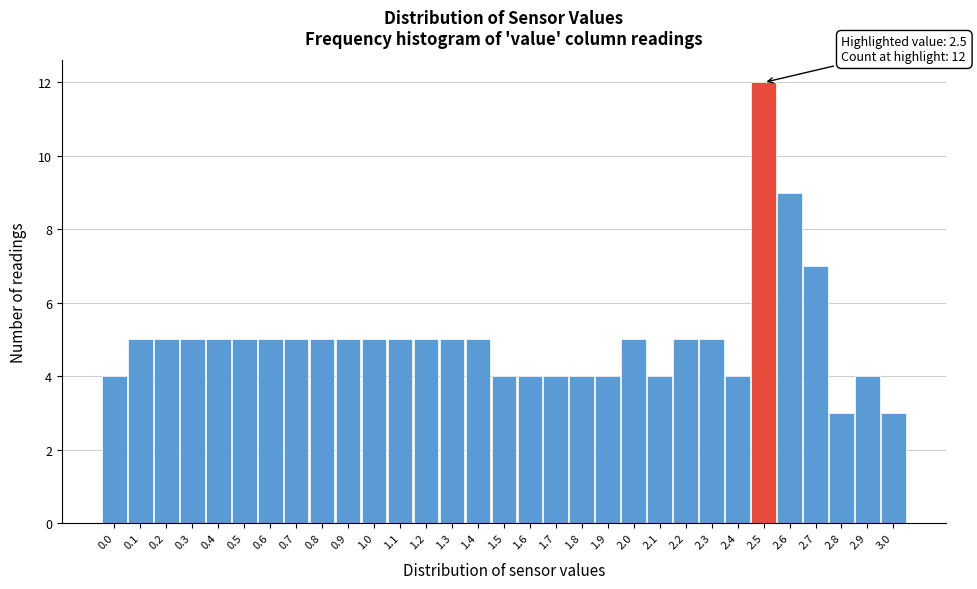

Which range on the x-axis has the tallest bar?

2.45 to 2.55